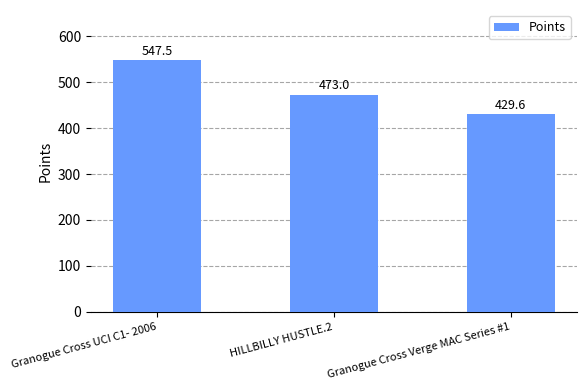

List the labels in order of value, smallest first.

Granogue Cross Verge MAC Series #1, HILLBILLY HUSTLE.2, Granogue Cross UCI C1- 2006